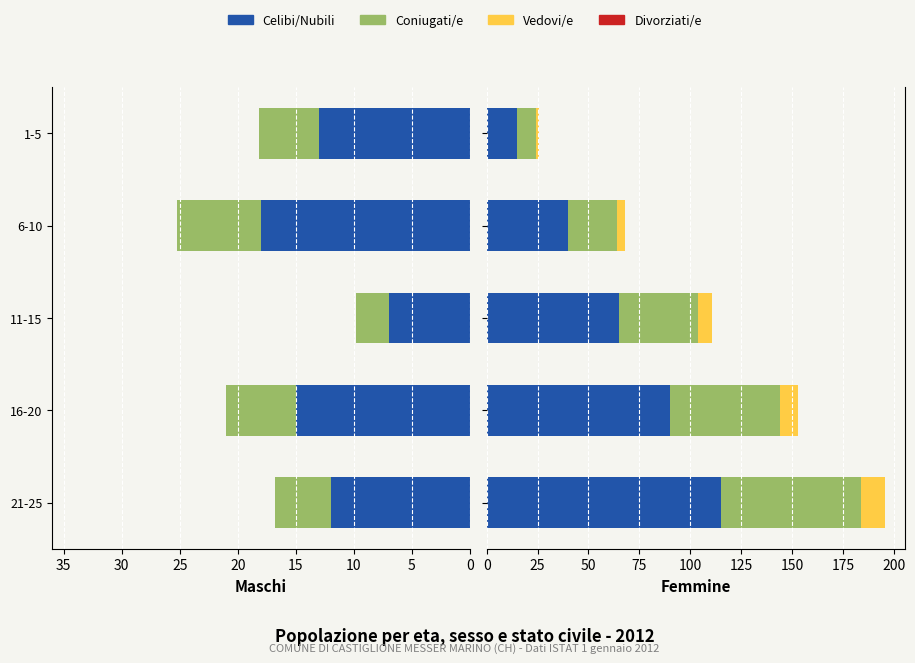

Rank the series by their maximum value, from lowest to highest.

Vedovi/e, Coniugati/e, Celibi/Nubili